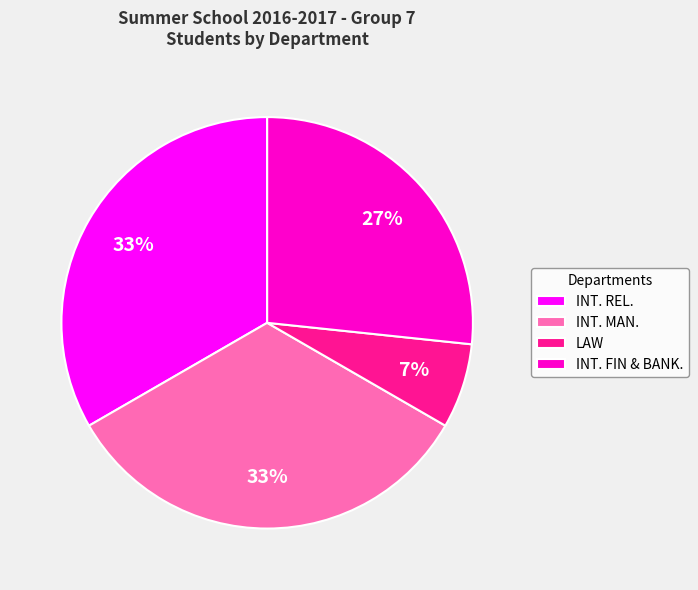

Between INT. MAN. and LAW, which is larger?

INT. MAN.